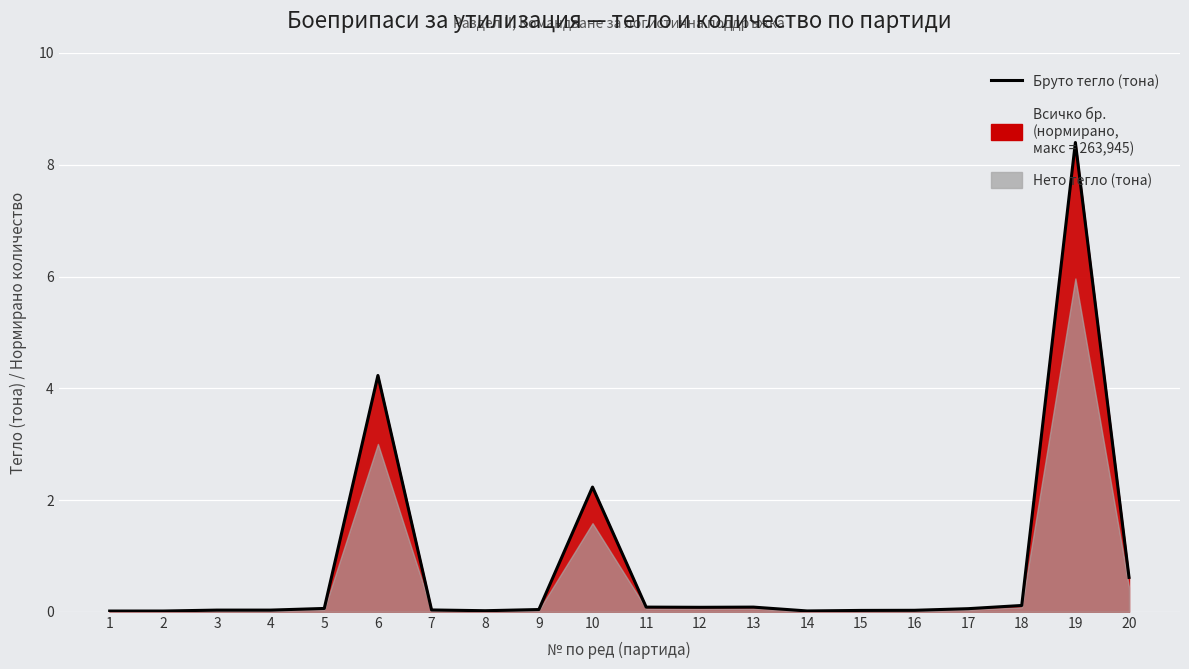

Reading left to right, list all the values displayed in this chart.

1=0.0	2=0.0	3=0.0	4=0.0	5=0.1	6=4.2	7=0.0	8=0.0	9=0.0	10=2.2	11=0.1	12=0.1	13=0.1	14=0.0	15=0.0	16=0.0	17=0.1	18=0.1	19=8.4	20=0.6